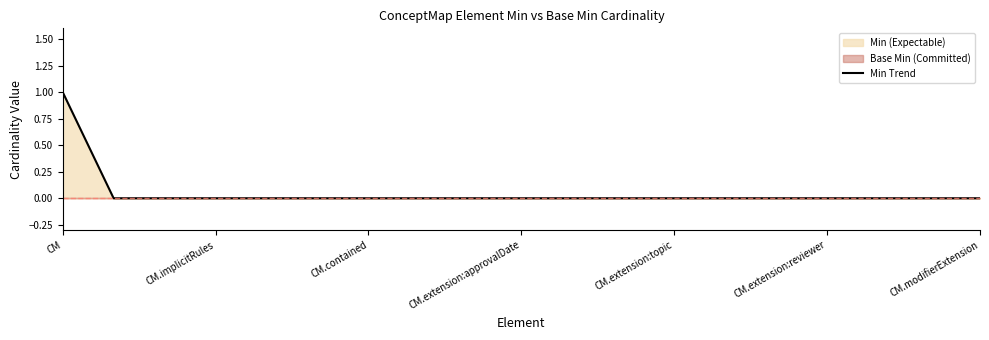

Which category has the highest value in the Min Trend series?

CM